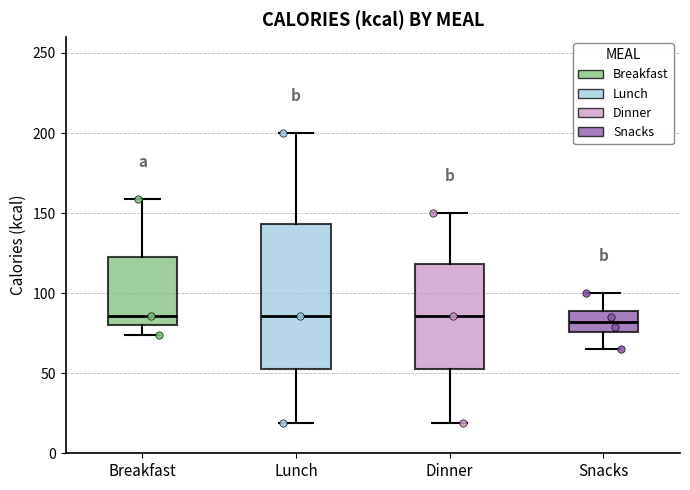

Where does the median line of the box for Dinner sit on the y-axis? The values are not printed on the chart, so give them approximately, as read against the axis.

85